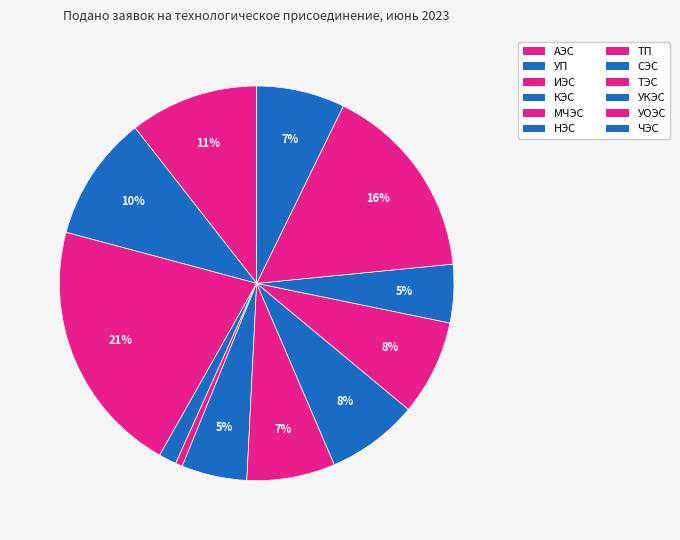

Do НЭС and ИЭС together represent more than half of the pie?

No